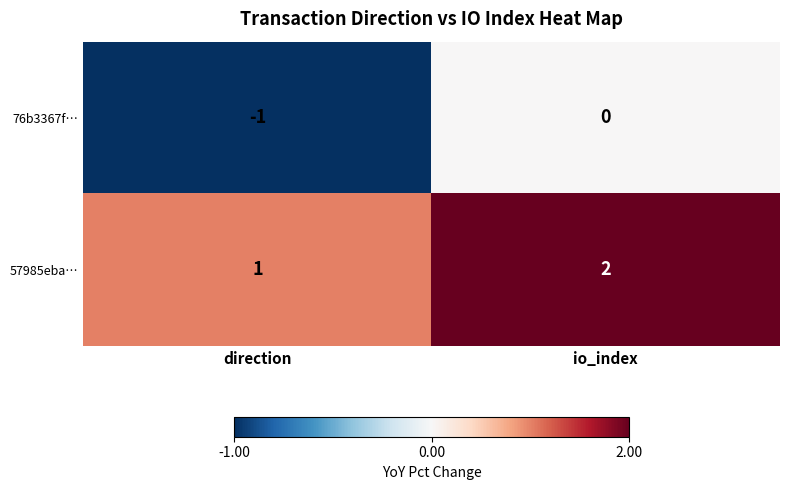

Reading right to left, what are all the values shown in this chart?

76b3367f…: io_index=0	direction=-1
57985eba…: io_index=2	direction=1